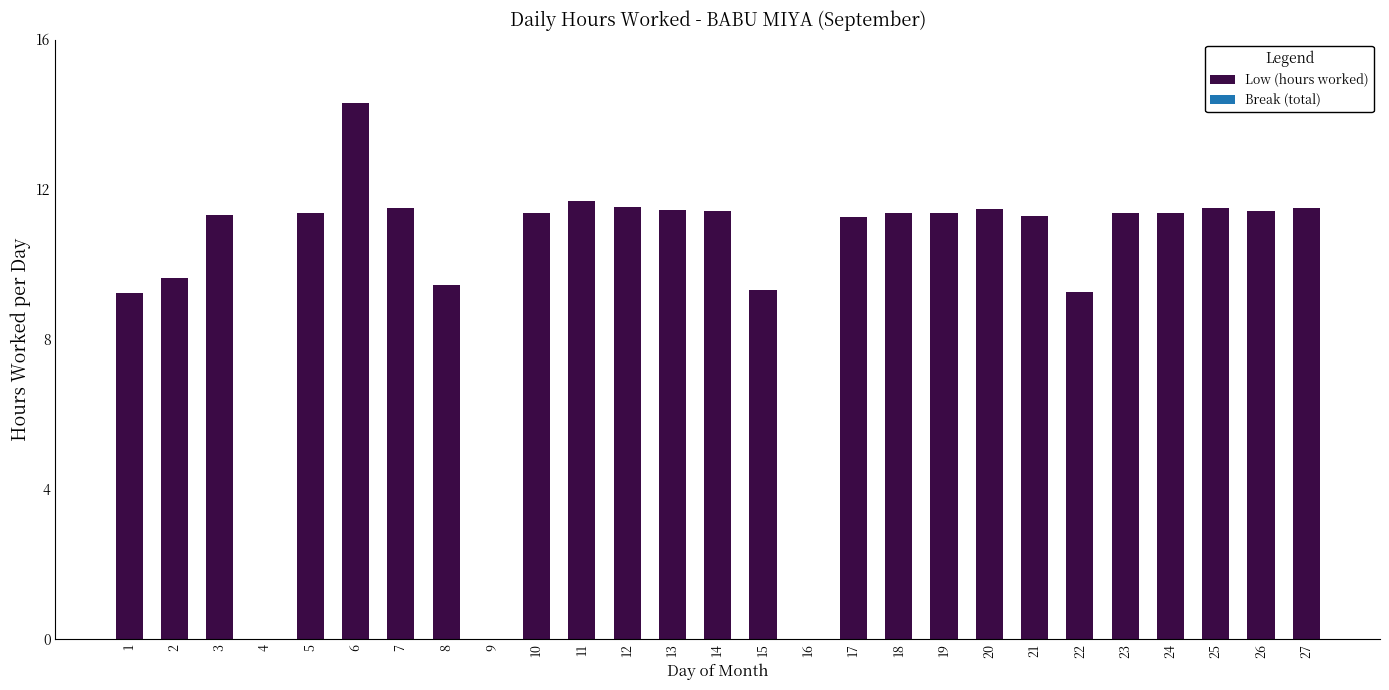

Where does the data first go above 11?

3